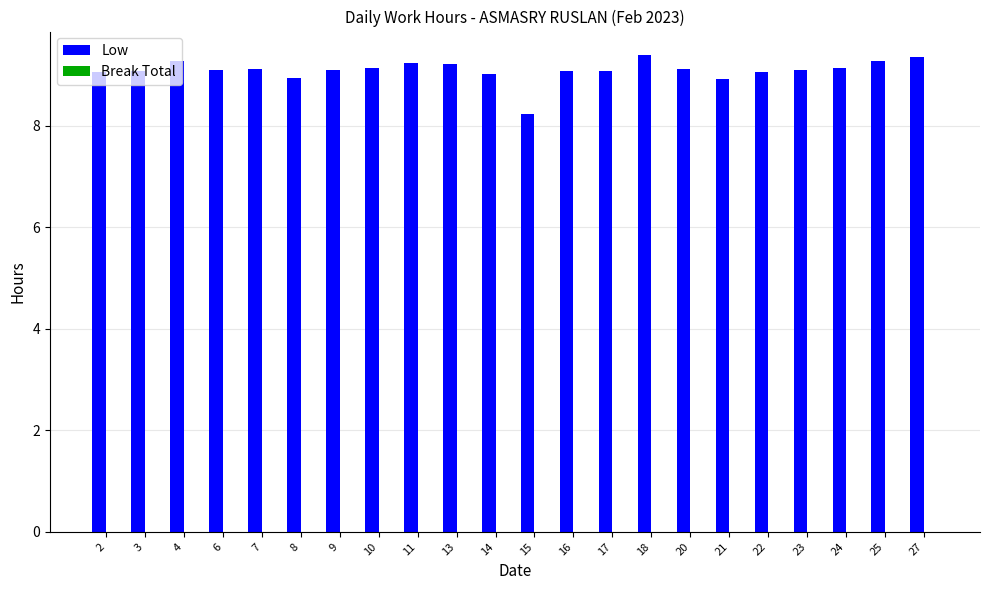

At which category does the chart reach its minimum across all series?

15